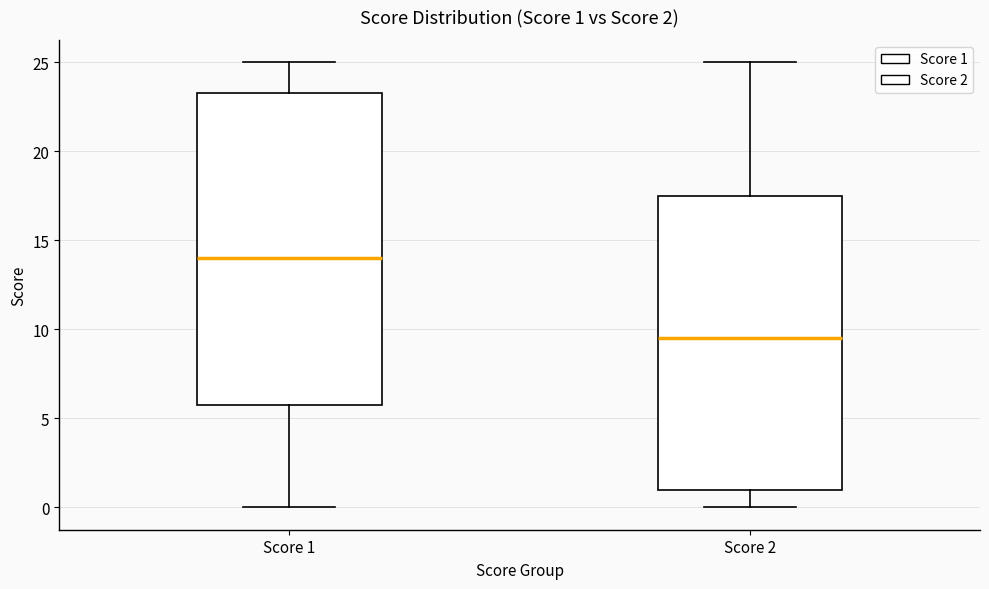

Which box is the tallest, from its lower edge to its upper edge?

Score 1